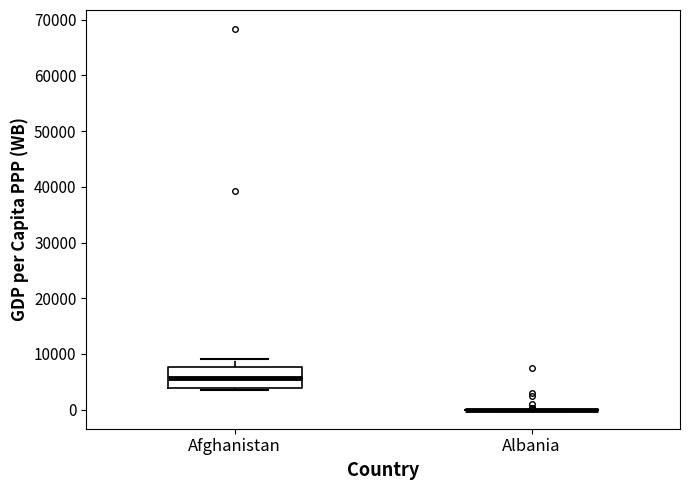

Which box is the tallest, from its lower edge to its upper edge?

Afghanistan